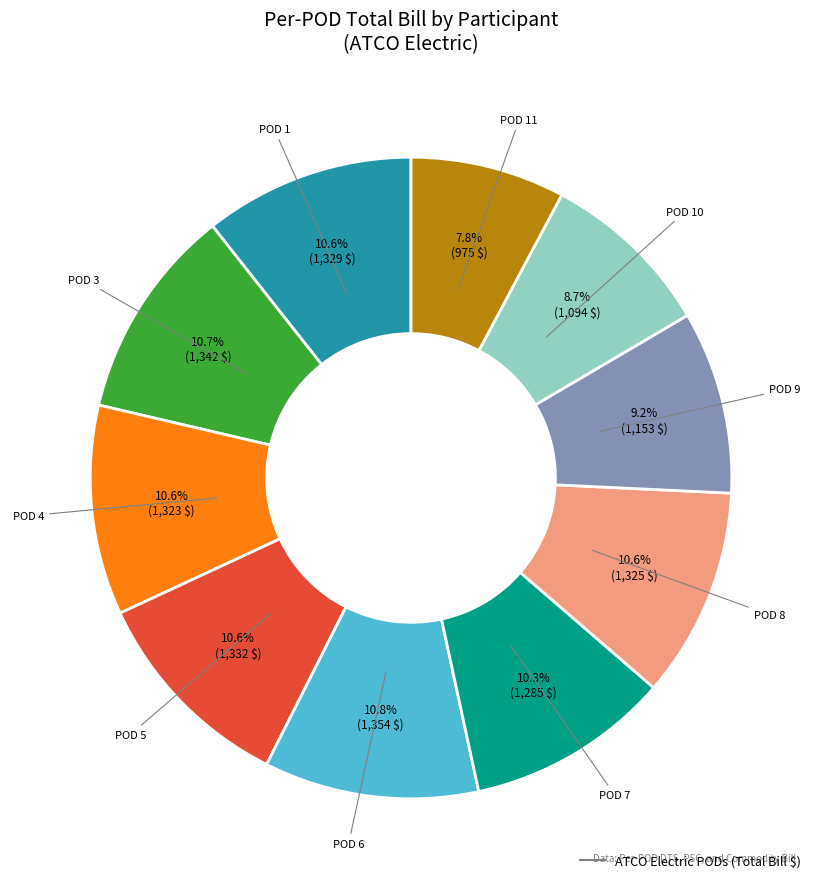

Does any single category account for the majority?

No